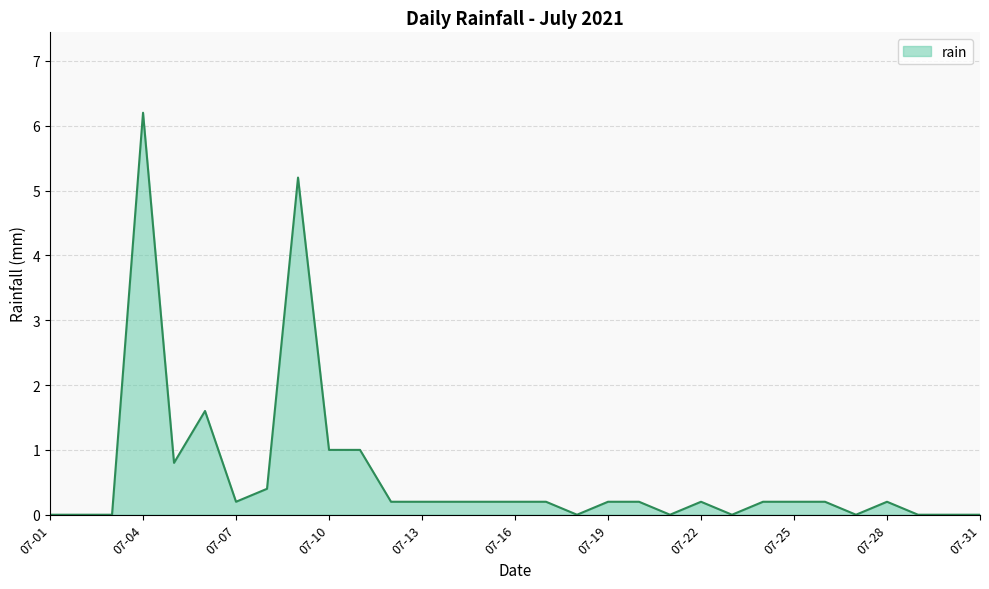

True or false: there are more than 1 points higher than both neighbors.

True